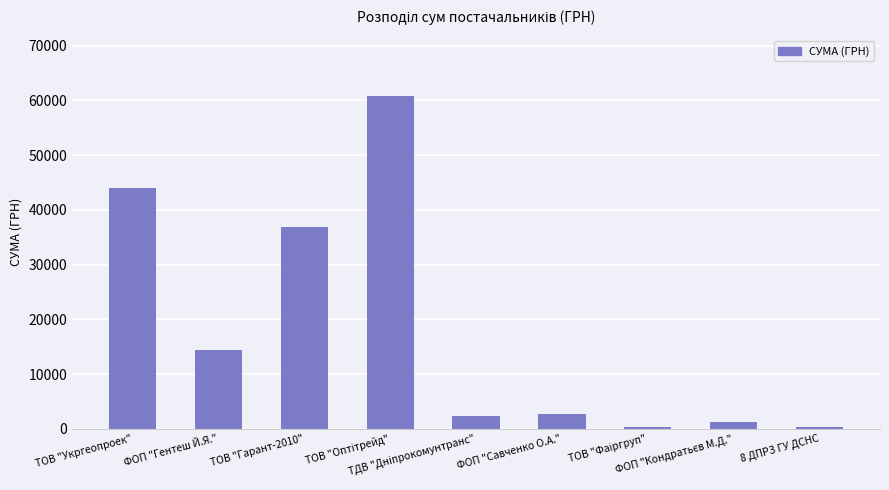

What is the greatest value displayed?

60840.0